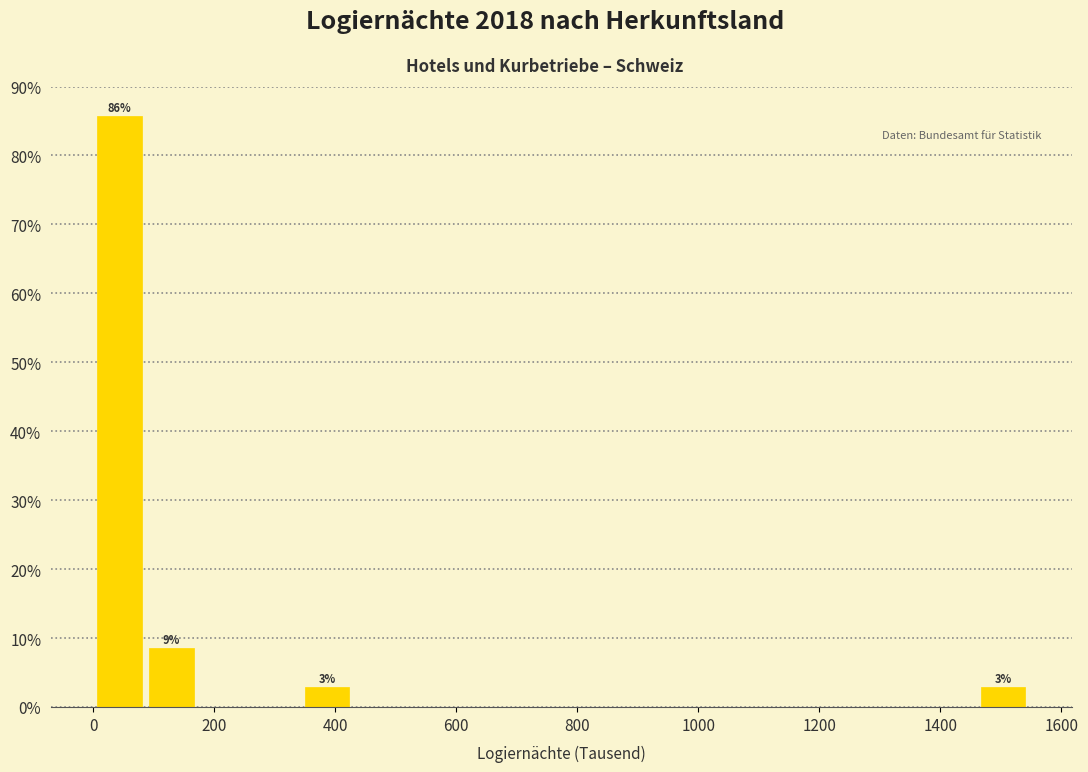

Over which range of the x-axis is the bar tallest?

0 to 100